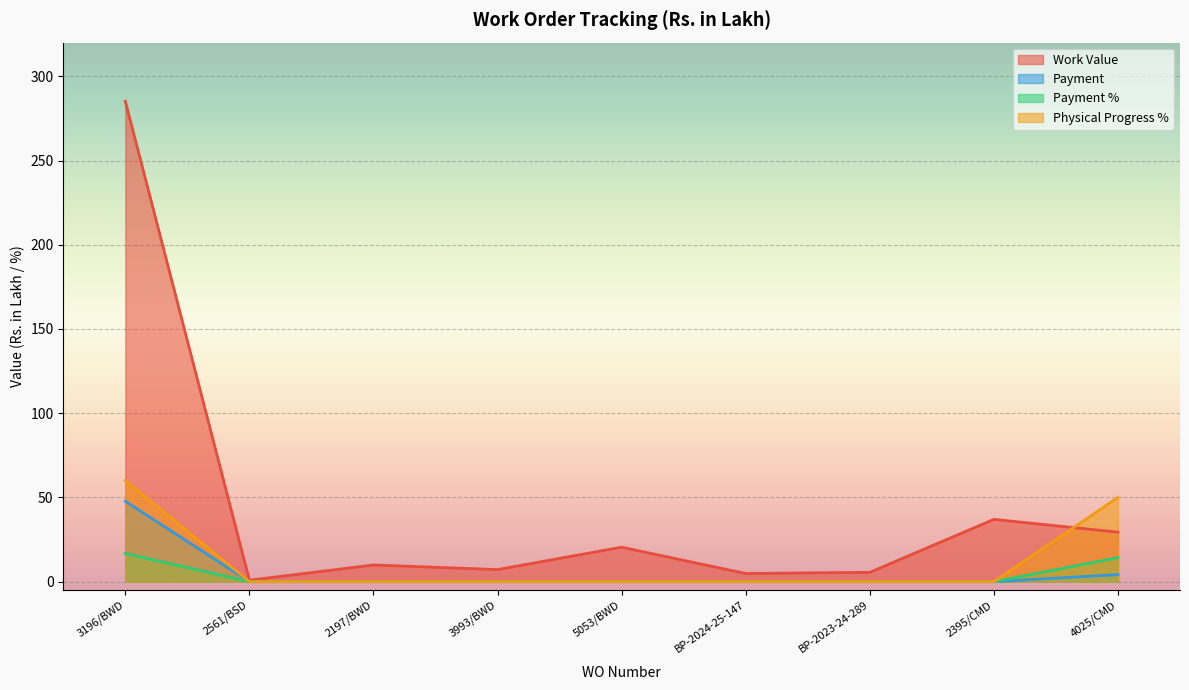

True or false: Physical Progress % and Payment intersect in this chart.

False